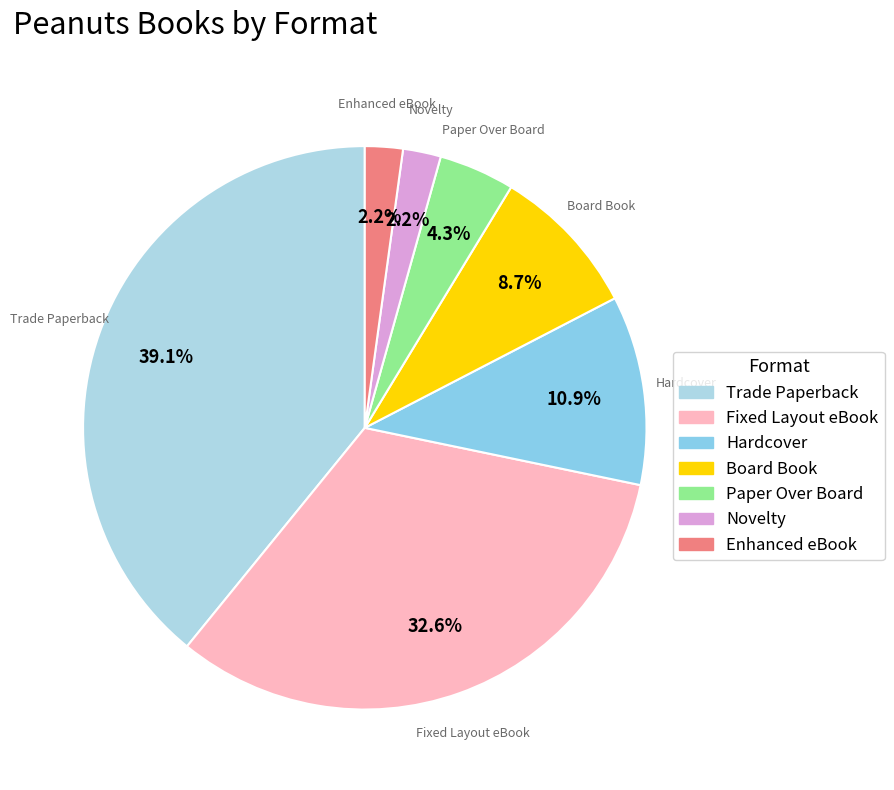

What is the largest slice in the pie chart?

Trade Paperback